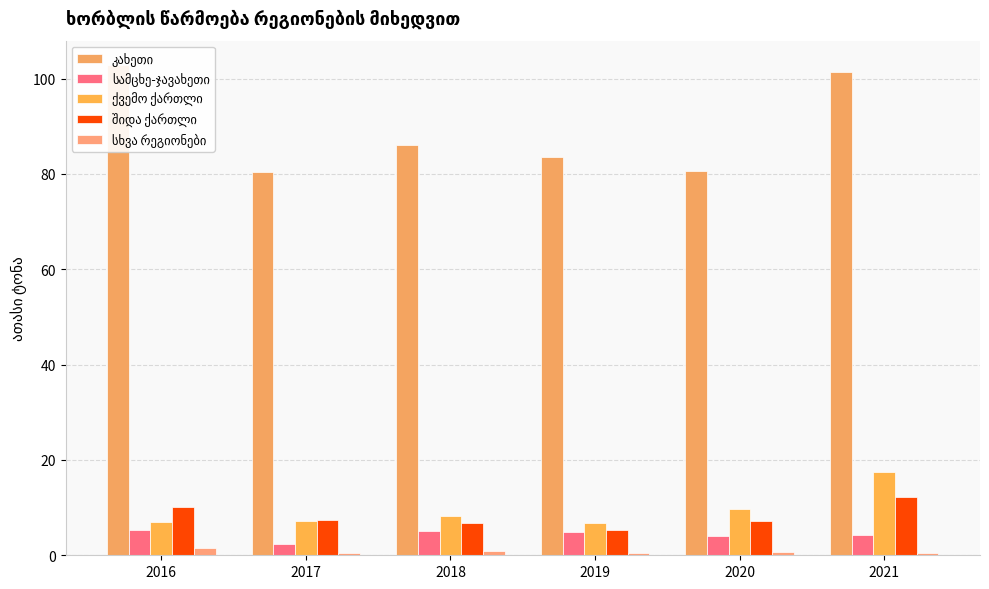

The value of სხვა რეგიონები at 2018 is 0.9. True or false?

True